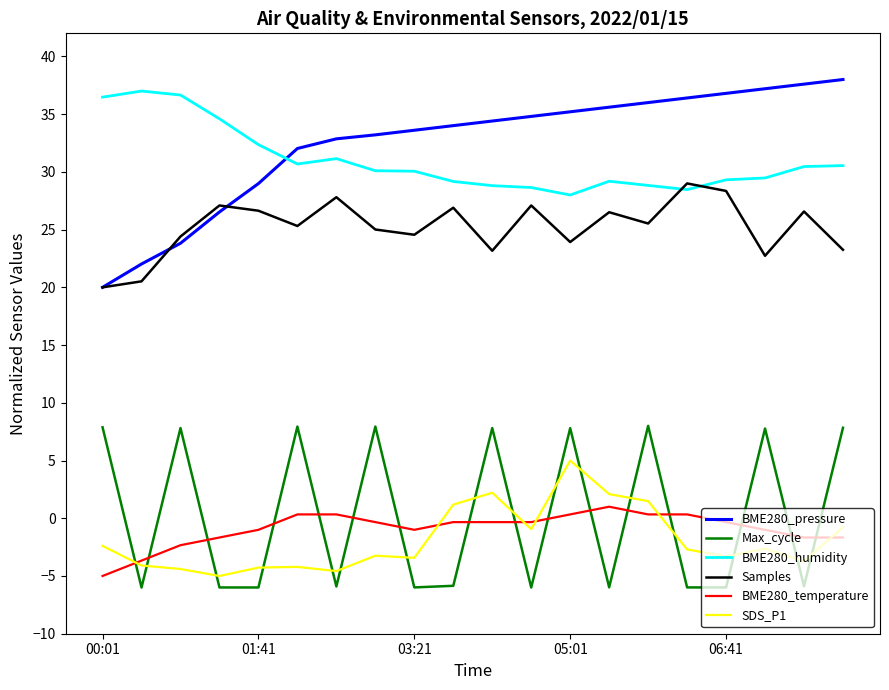

What is the difference between the maximum and second lowest values in the BME280_pressure series?

16.0